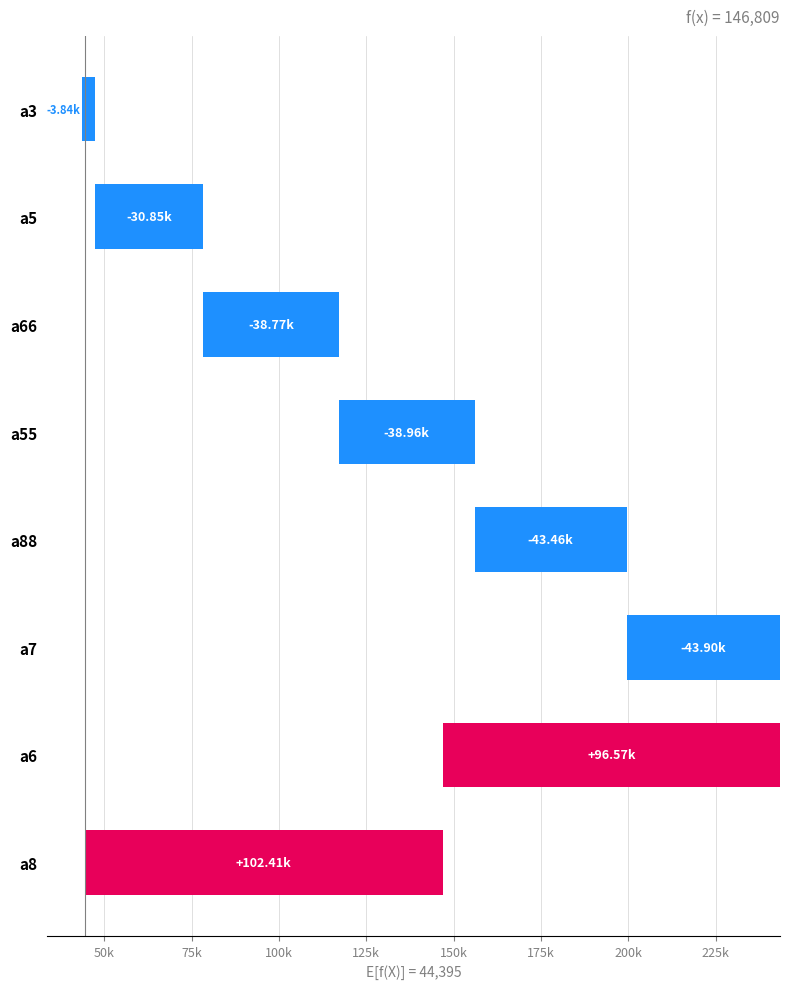

What is the approximate value at a6, to the nearest 100?

96600